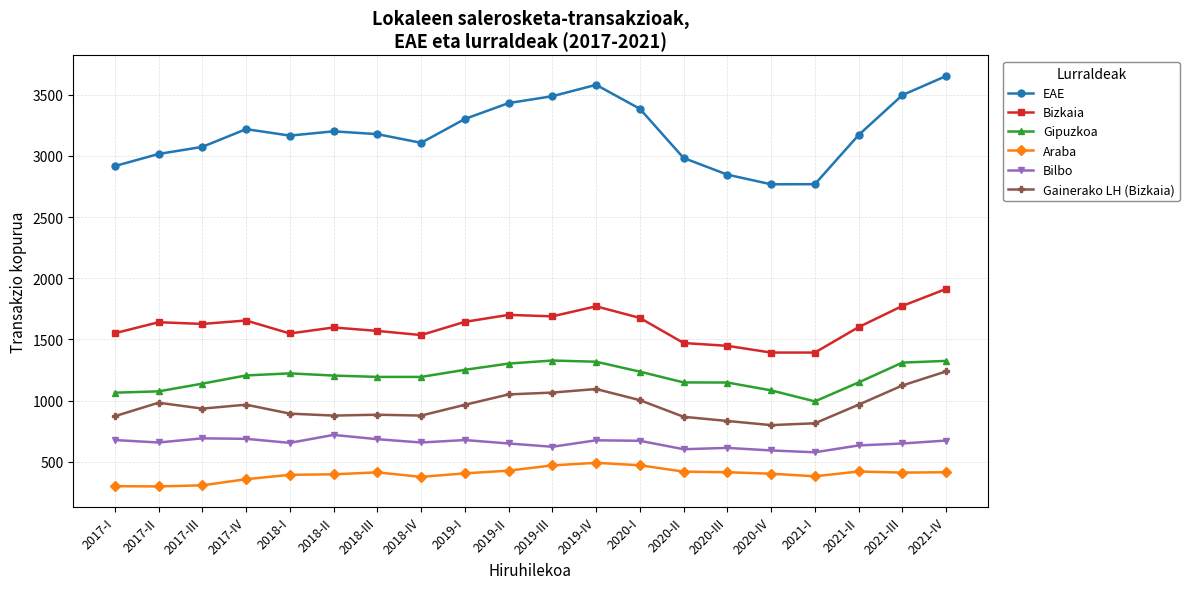

What is the approximate value of Gainerako LH (Bizkaia) at 2021-I, to the nearest 5?

815